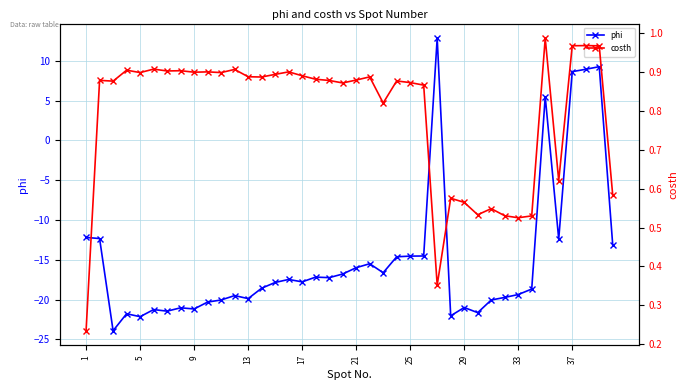

Reading left to right, extract all data points from this chart.

phi: -12.2	-12.3	-23.9	-21.8	-22.1	-21.2	-21.4	-21.0	-21.2	-20.3	-20.0	-19.5	-19.9	-18.6	-17.8	-17.5	-17.8	-17.2	-17.2	-16.8	-16.0	-15.5	-16.6	-14.6	-14.5	-14.5	12.8	-22.0	-21.0	-21.6	-20.0	-19.7	-19.4	-18.7	5.5	-12.4	8.6	8.9	9.3	-13.2
costh: 0.2	0.9	0.9	0.9	0.9	0.9	0.9	0.9	0.9	0.9	0.9	0.9	0.9	0.9	0.9	0.9	0.9	0.9	0.9	0.9	0.9	0.9	0.8	0.9	0.9	0.9	0.4	0.6	0.6	0.5	0.5	0.5	0.5	0.5	1.0	0.6	1.0	1.0	1.0	0.6